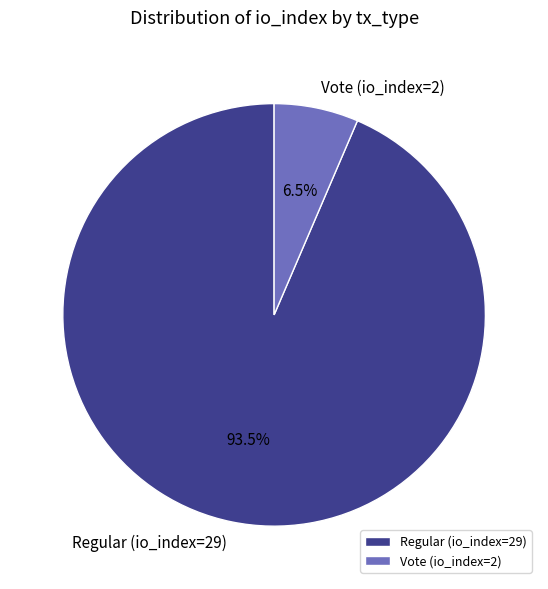

Between Regular (io_index=29) and Vote (io_index=2), which is larger?

Regular (io_index=29)